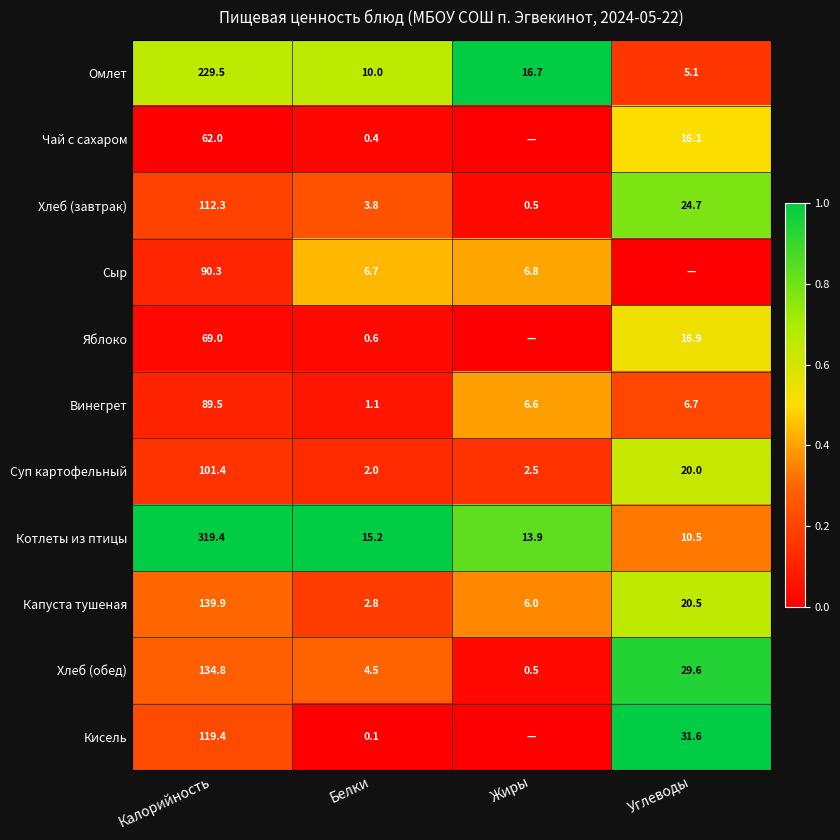

Is it true that Хлеб (обед) equals 0.9 at Углеводы?

True